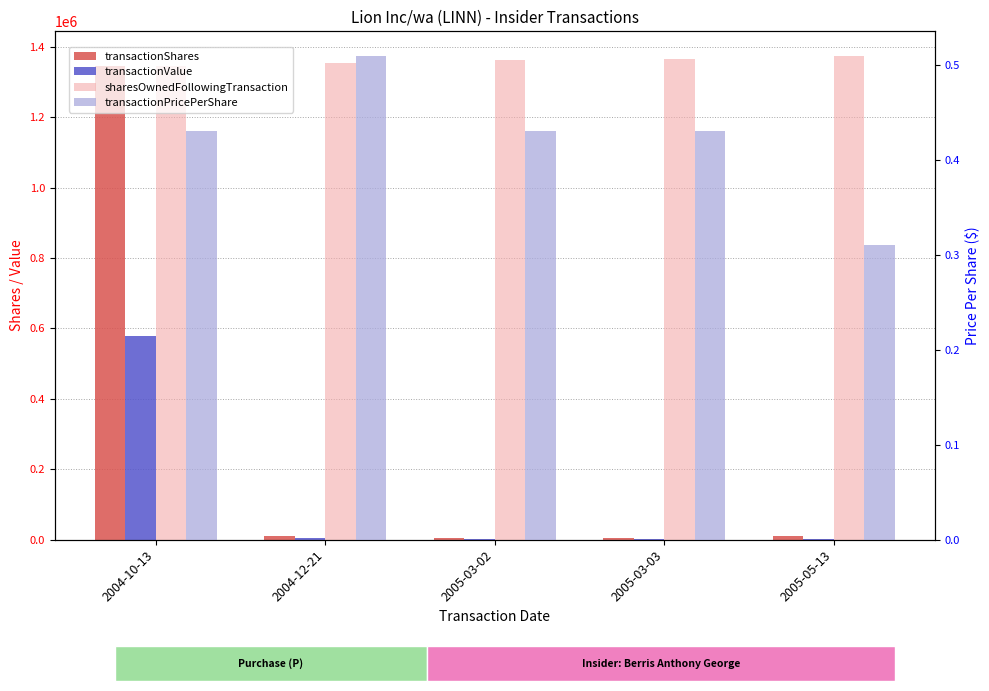

Rank the series at 2005-03-02 from highest to lowest value.

sharesOwnedFollowingTransaction, transactionShares, transactionValue, transactionPricePerShare